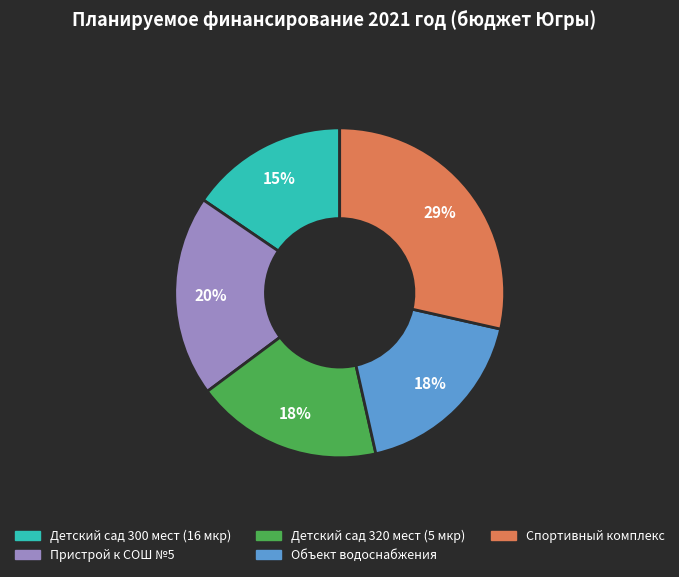

Is there a majority slice in this chart?

No